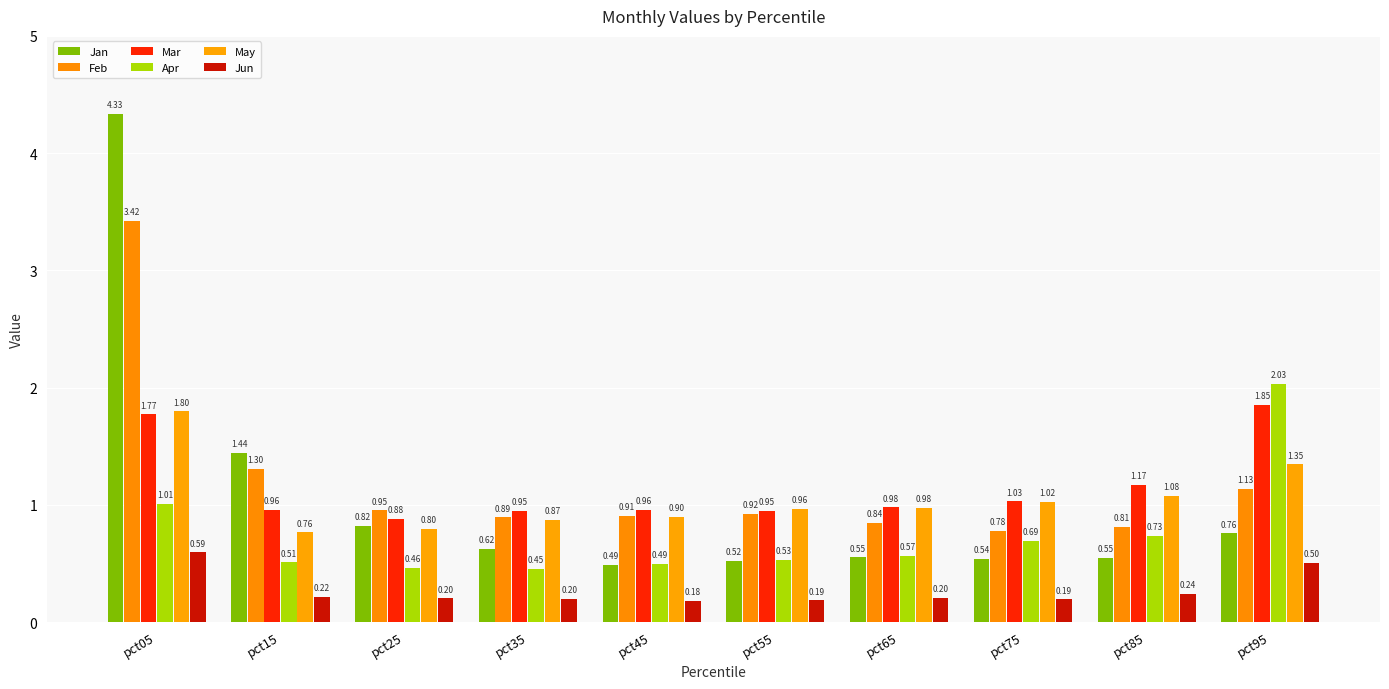

What is the maximum value shown in the chart?

4.3